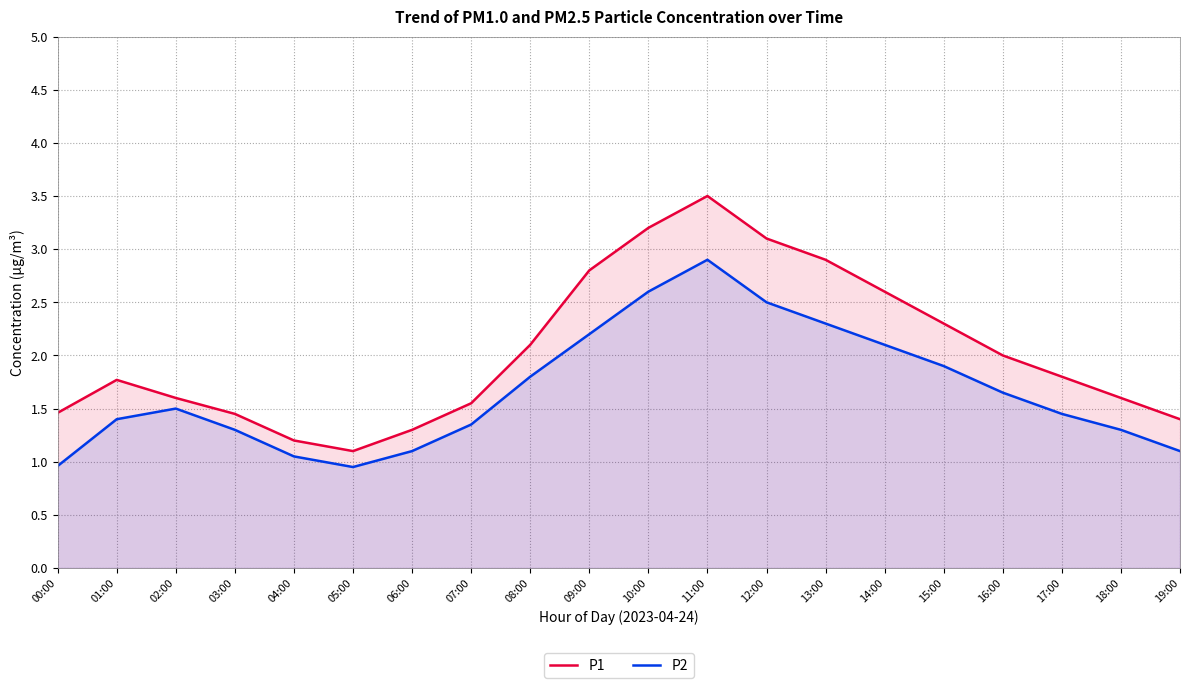

Which series changed the most between 06:00 and 08:00?

P1